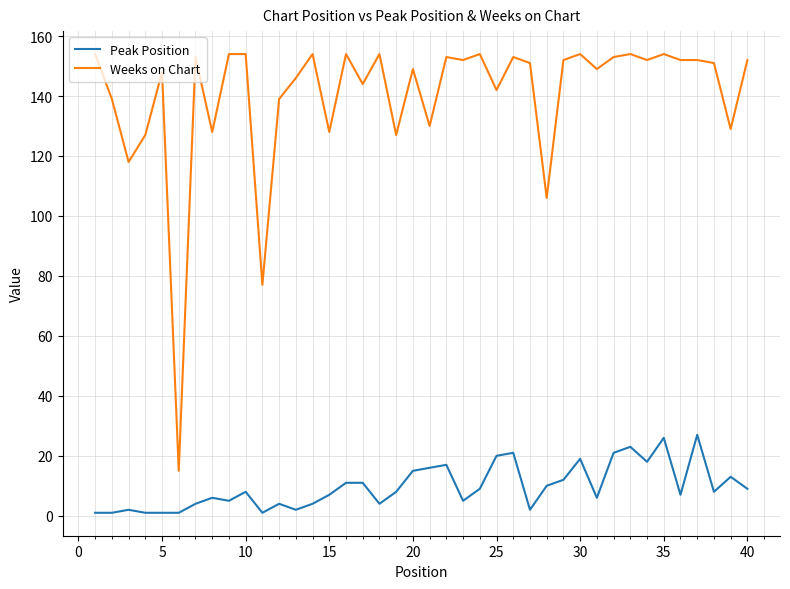

True or false: Weeks on Chart and Peak Position cross at least once.

False